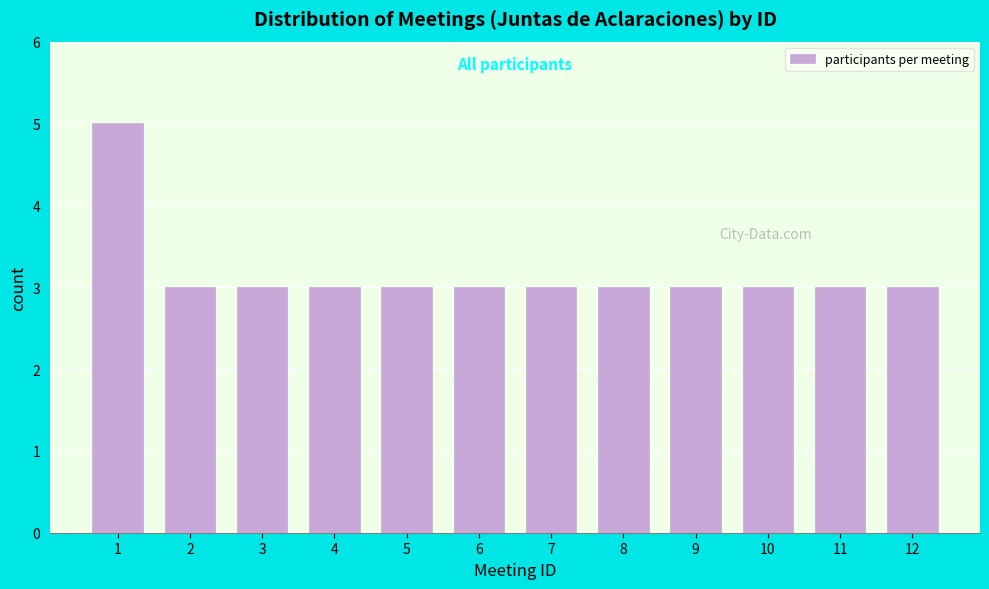

Reading left to right, extract all data points from this chart.

1=5	2=3	3=3	4=3	5=3	6=3	7=3	8=3	9=3	10=3	11=3	12=3